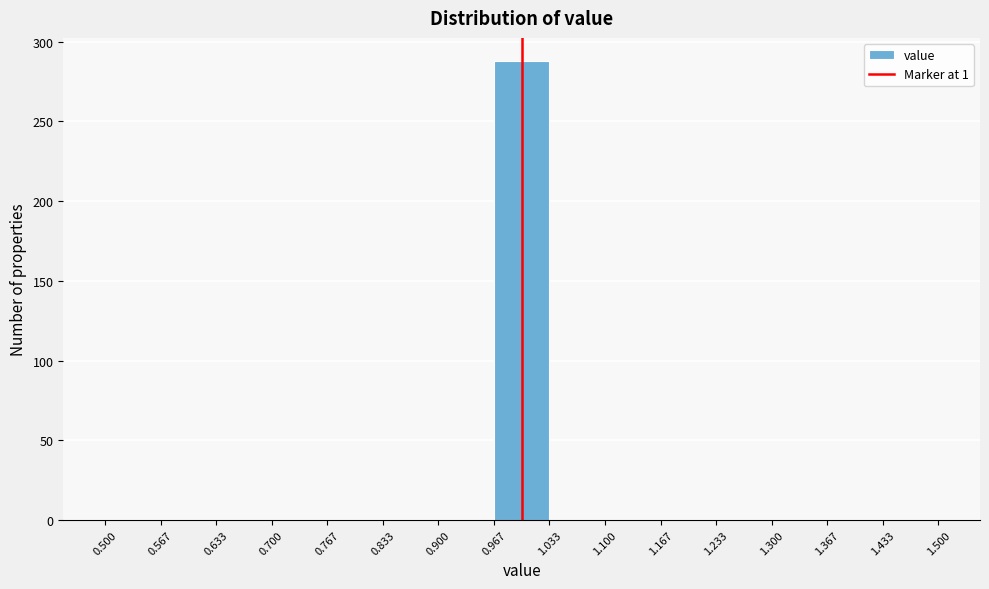

Reading left to right, list every bar in this chart as the range it spans on the x-axis followed by its height. The values are not printed on the chart, so give them approximately, as read against the axis.

0.500 to 0.567: 0
0.567 to 0.633: 0
0.633 to 0.700: 0
0.700 to 0.767: 0
0.767 to 0.833: 0
0.833 to 0.900: 0
0.900 to 0.967: 0
0.967 to 1.033: 290
1.033 to 1.100: 0
1.100 to 1.167: 0
1.167 to 1.233: 0
1.233 to 1.300: 0
1.300 to 1.367: 0
1.367 to 1.433: 0
1.433 to 1.500: 0